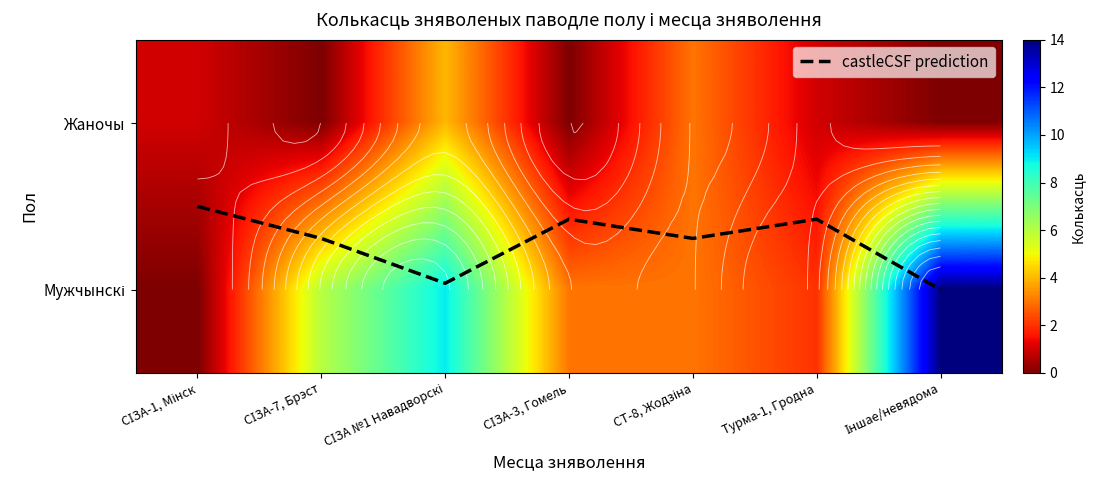

Which series has the largest total across all categories?

Мужчынскі